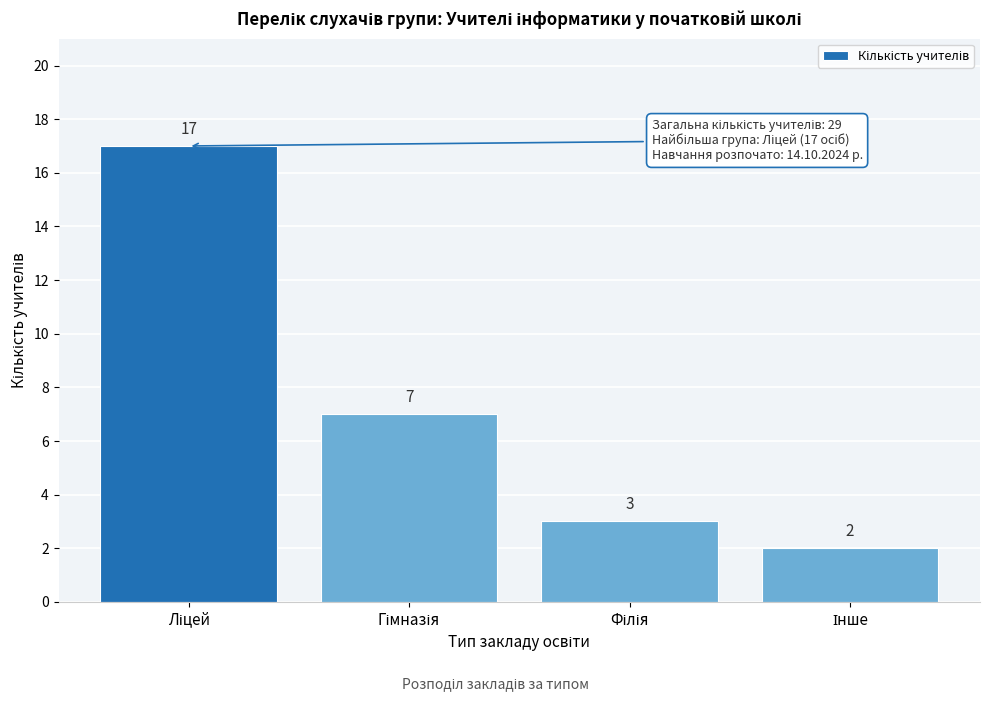

Reading left to right, what are all the values shown in this chart?

17	7	3	2